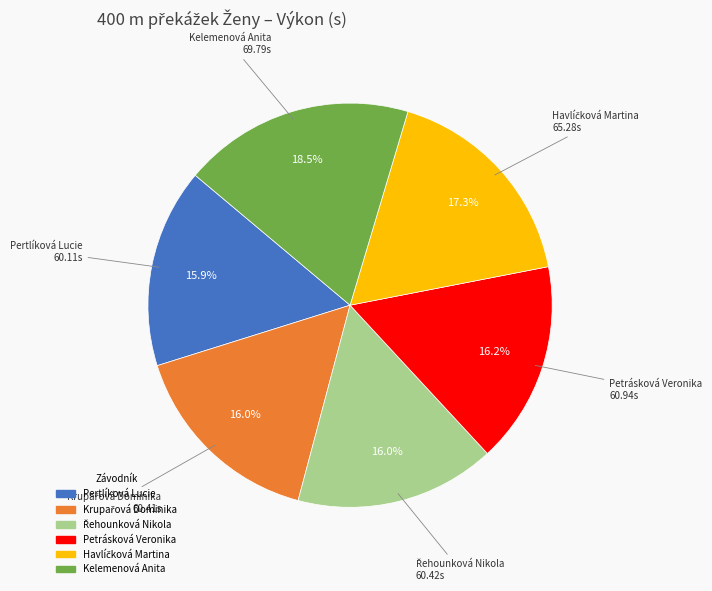

How many slices are in this pie chart?

6